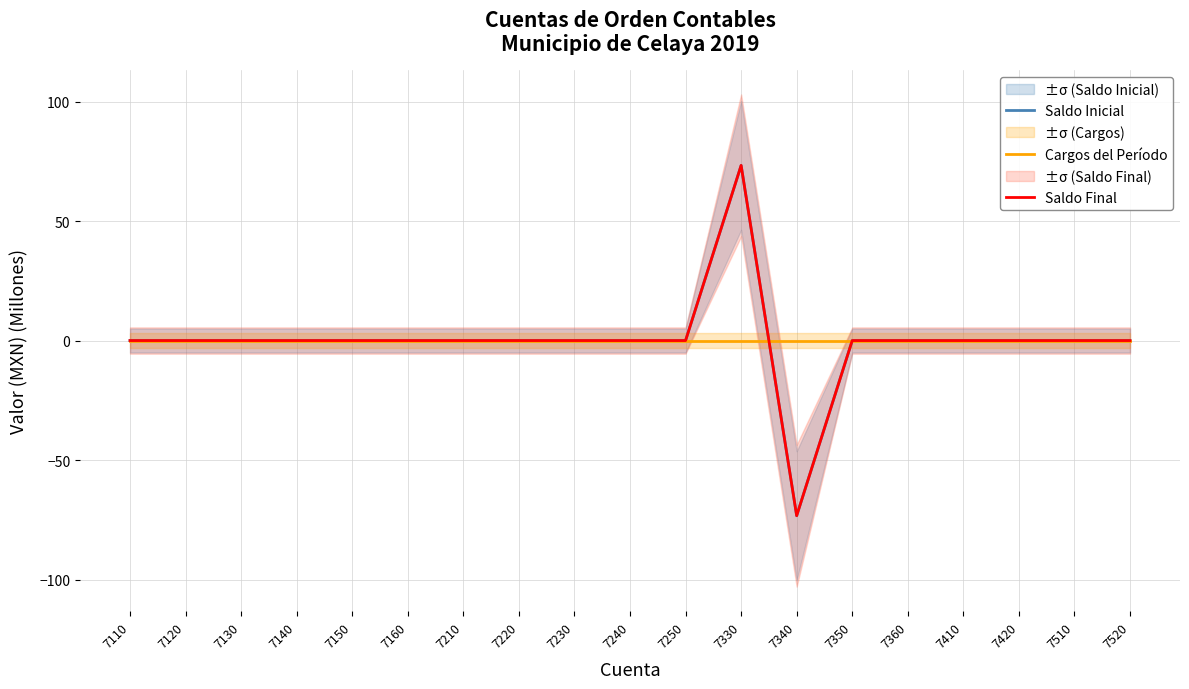

At which category does the chart reach its peak across all series?

7330